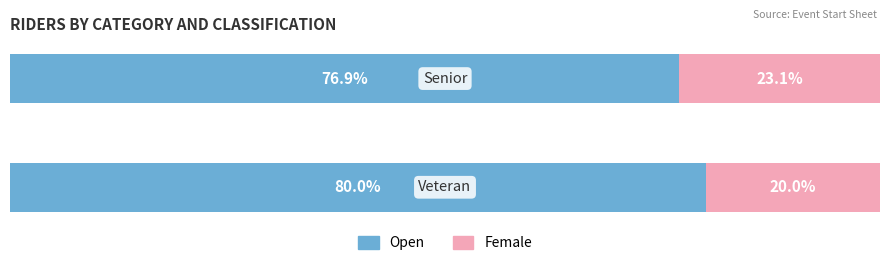

What is the value of the Open (Male) bar at the 2nd from the left?

76.9